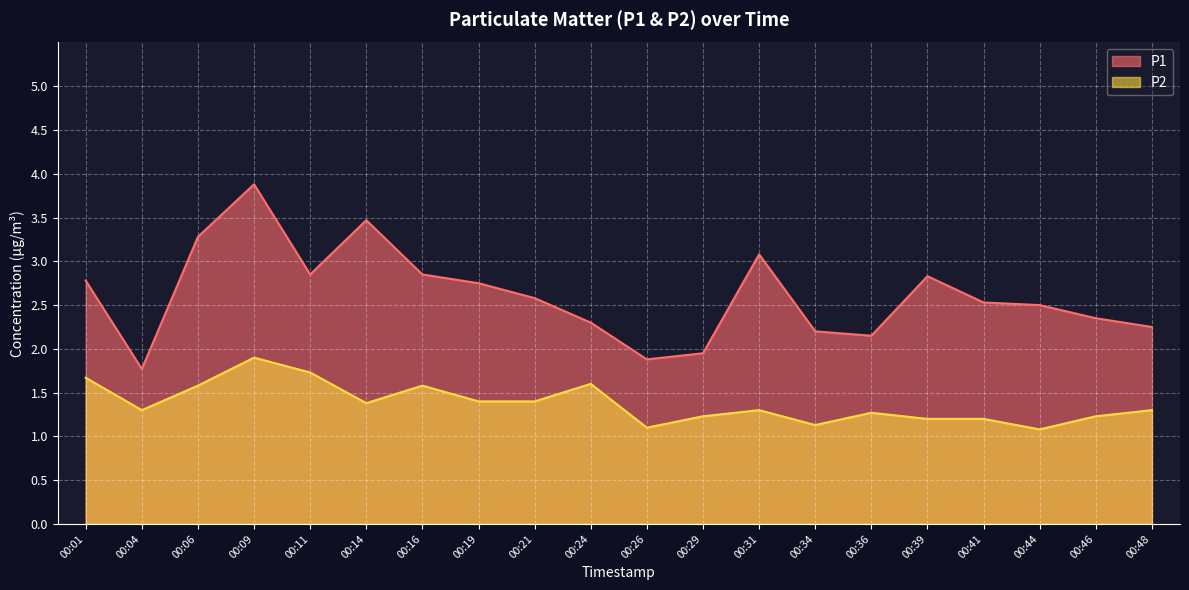

At how many categories does at least one series exceed 2?

17